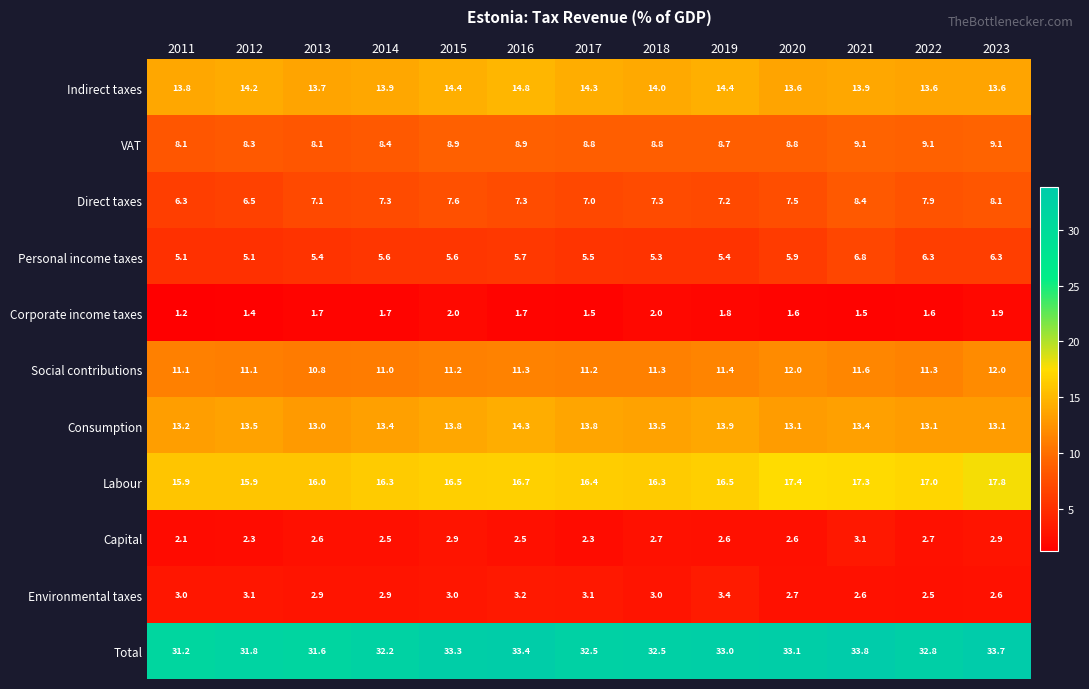

Between 2011 and 2021, which series saw the biggest shift?

Total